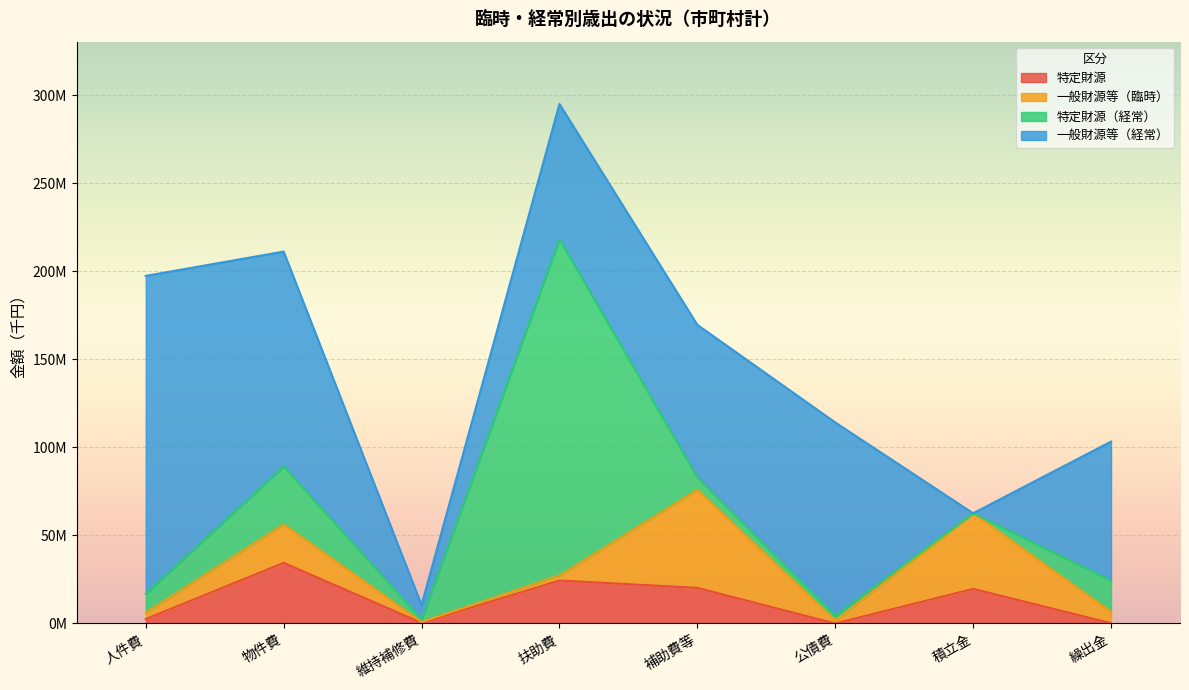

What is the average value of the 特定財源（経常） series?

32902788